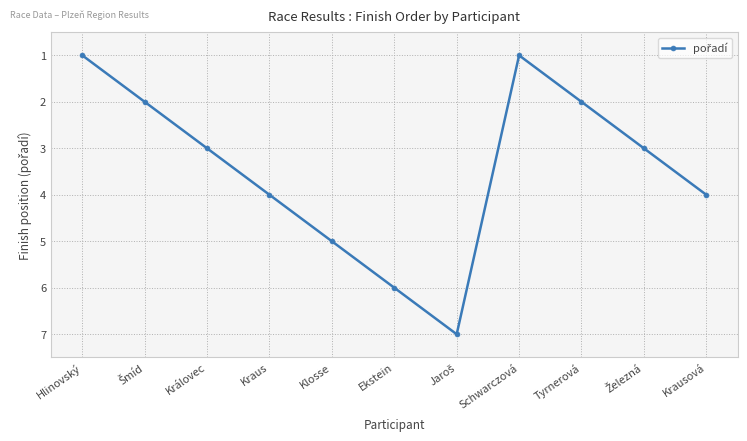

At which category does the data reach its first local valley?

Schwarczová